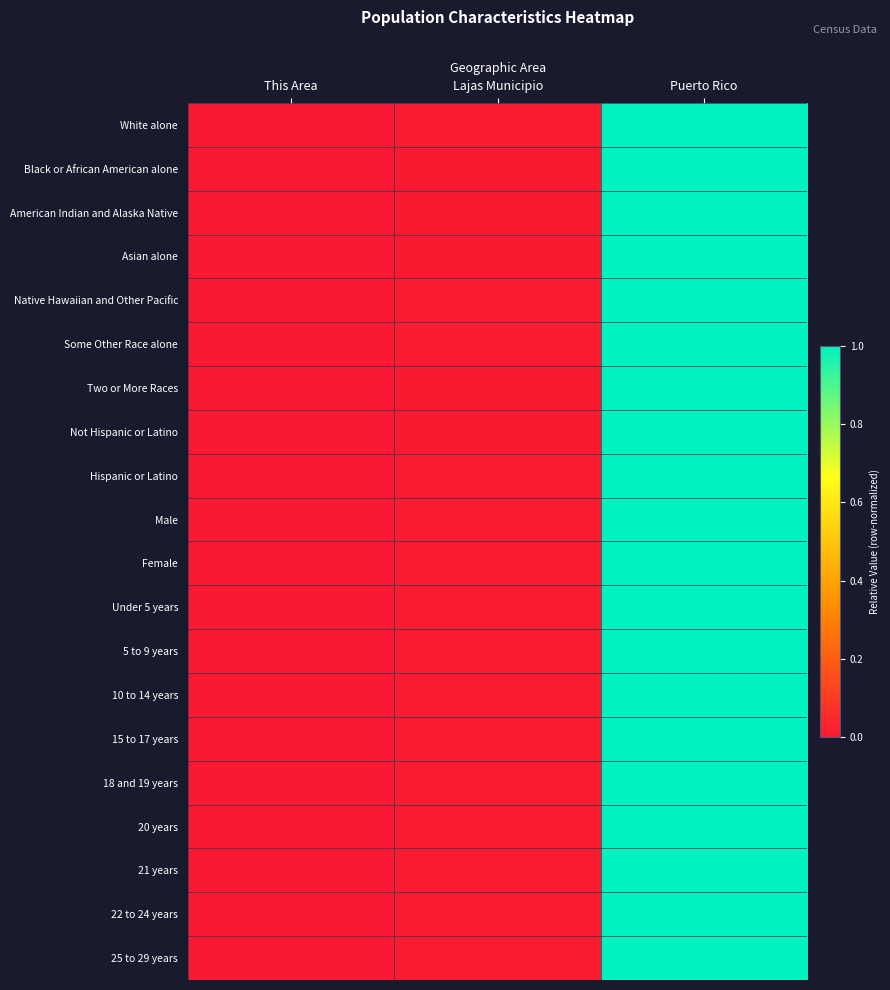

Which category has the lowest value across all series?

This Area